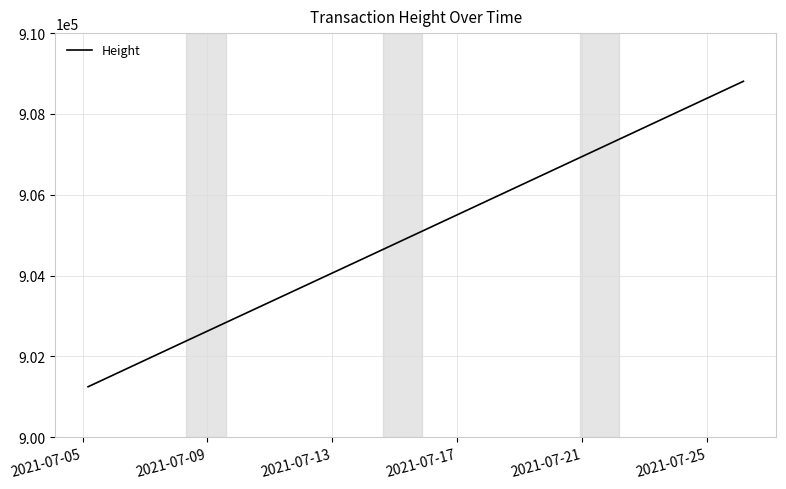

What is the minimum value shown in the chart?

901251